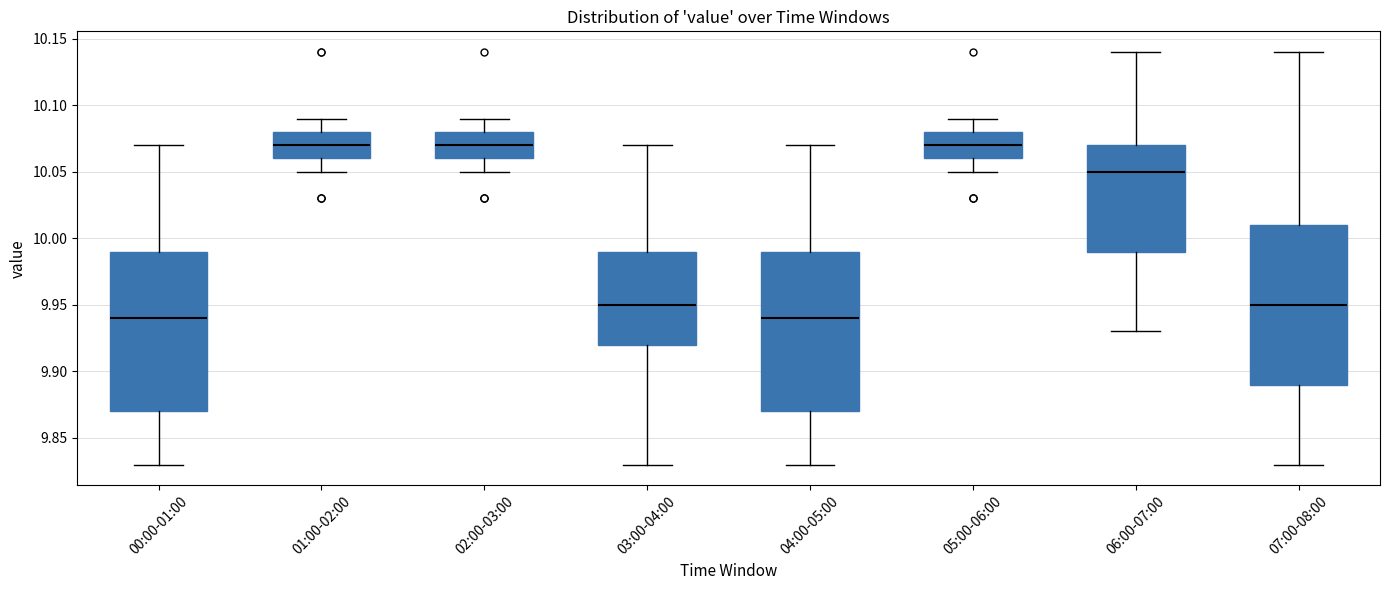

Reading left to right, read every box against the y-axis: the position of its median line, the range the box covers, and the ends of its whiskers. The values are not printed on the chart, so give them approximately, as read against the axis.

00:00-01:00: median 9.94, box 9.87 to 9.99, whiskers 9.83 to 10.07
01:00-02:00: median 10.07, box 10.06 to 10.08, whiskers 10.05 to 10.09
02:00-03:00: median 10.07, box 10.06 to 10.08, whiskers 10.05 to 10.09
03:00-04:00: median 9.95, box 9.92 to 9.99, whiskers 9.83 to 10.07
04:00-05:00: median 9.94, box 9.87 to 9.99, whiskers 9.83 to 10.07
05:00-06:00: median 10.07, box 10.06 to 10.08, whiskers 10.05 to 10.09
06:00-07:00: median 10.05, box 9.99 to 10.07, whiskers 9.93 to 10.14
07:00-08:00: median 9.95, box 9.89 to 10.01, whiskers 9.83 to 10.14